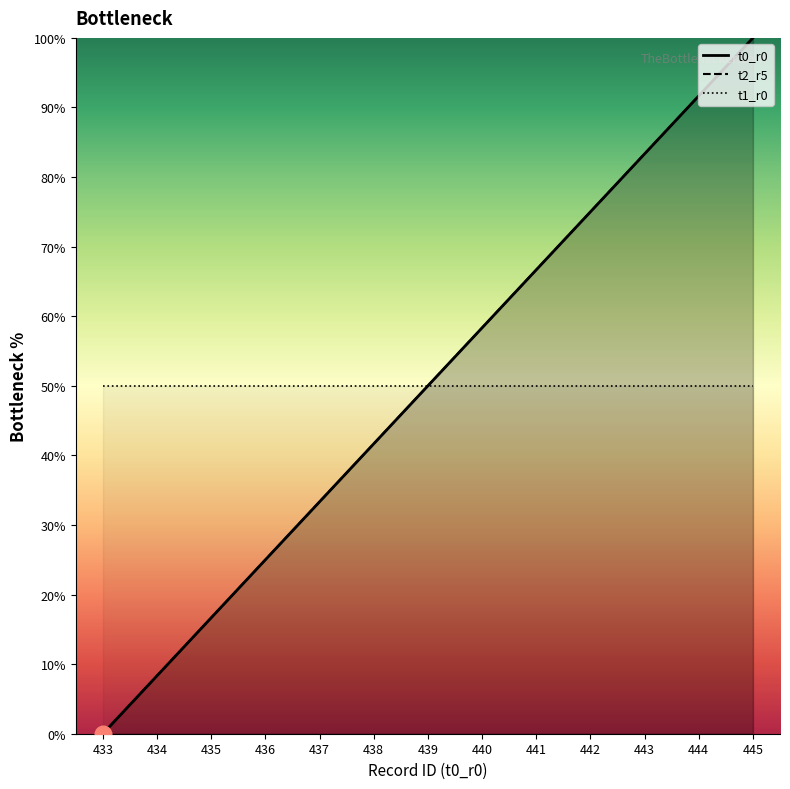

Where is t2_r5 line nearest to the value 50?

439